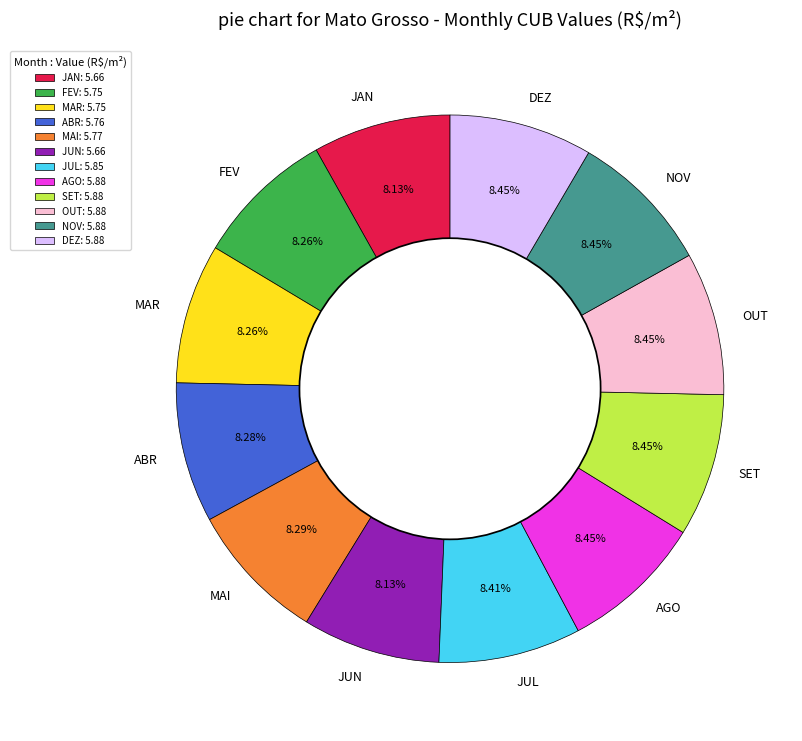

True or false: DEZ accounts for 8% of the total.

True